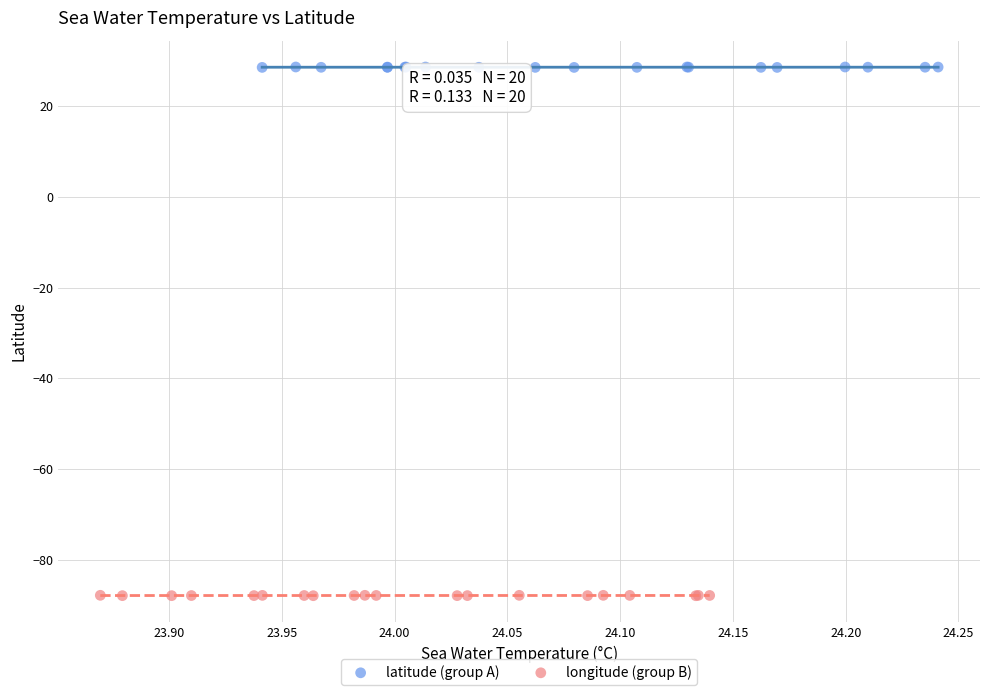

Which series reaches the minimum Y coordinate?

longitude (group B)